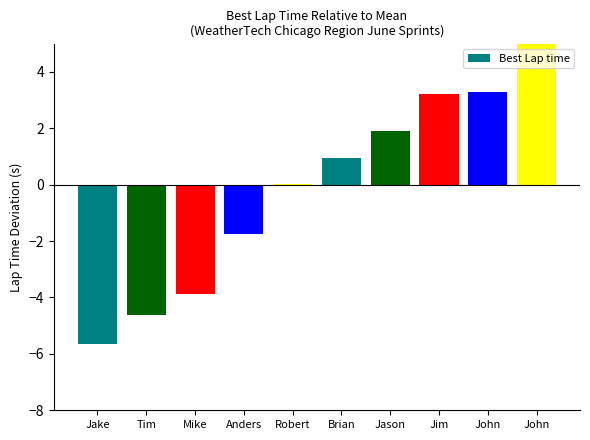

How many values are below zero?

4